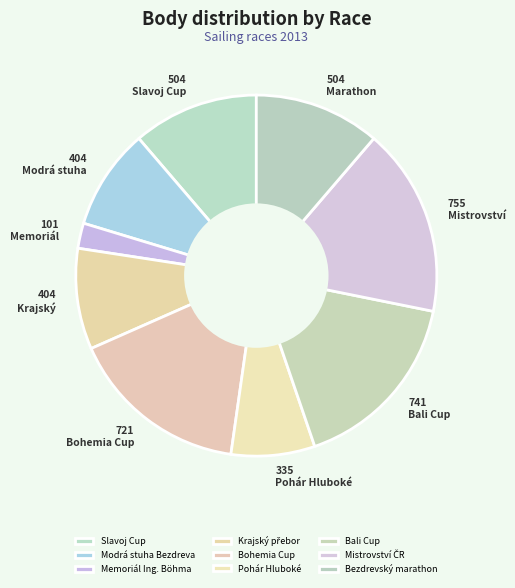

What is the change in value from Krajský přebor to Bohemia Cup?

+317